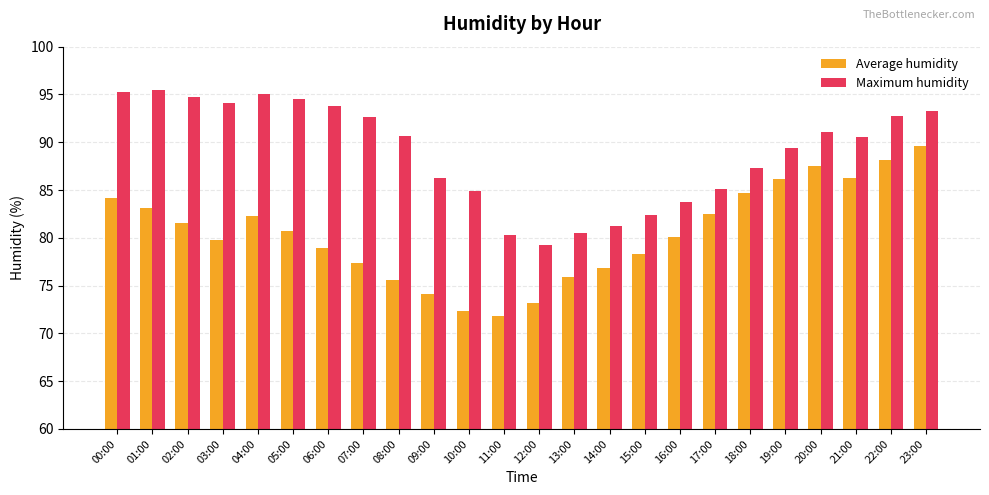

At which category is the sum across all series the highest?

23:00